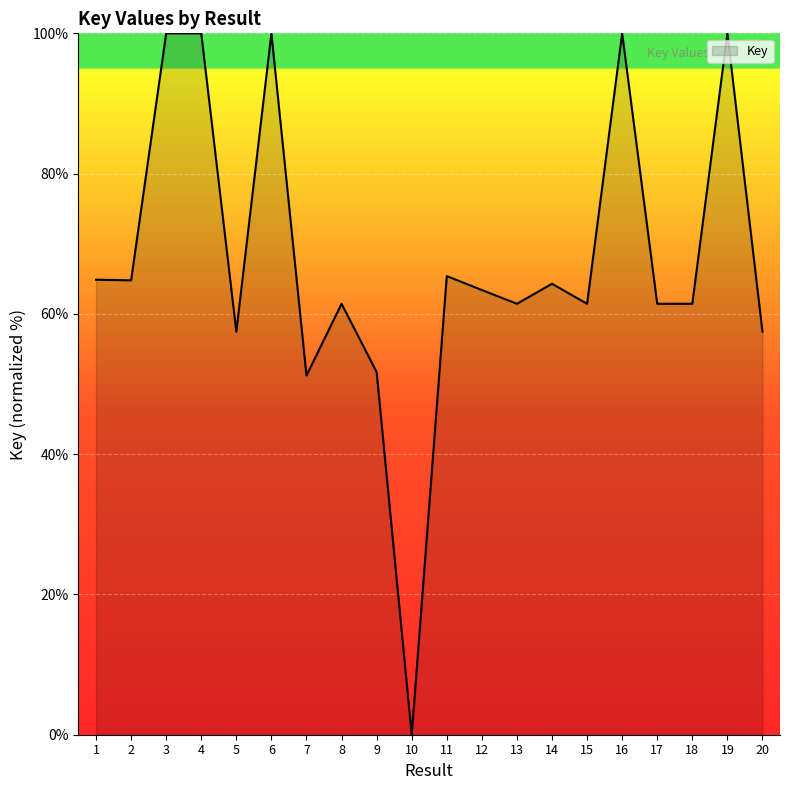

True or false: the data shows 29.4 at 18.

False